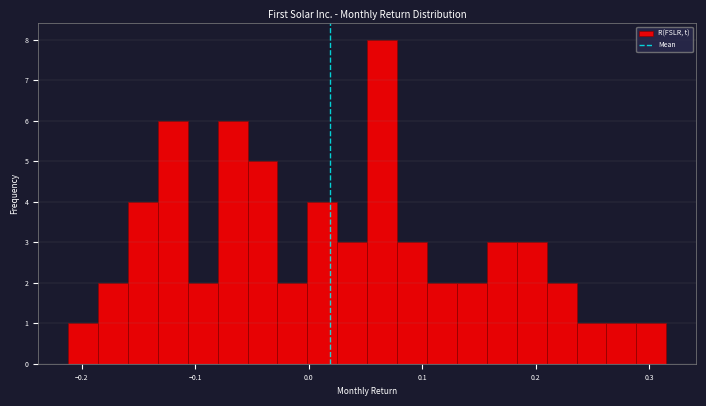

Around what value on the x-axis is the tallest bar? Give the approximate position of its centre, as read against the axis.

0.06